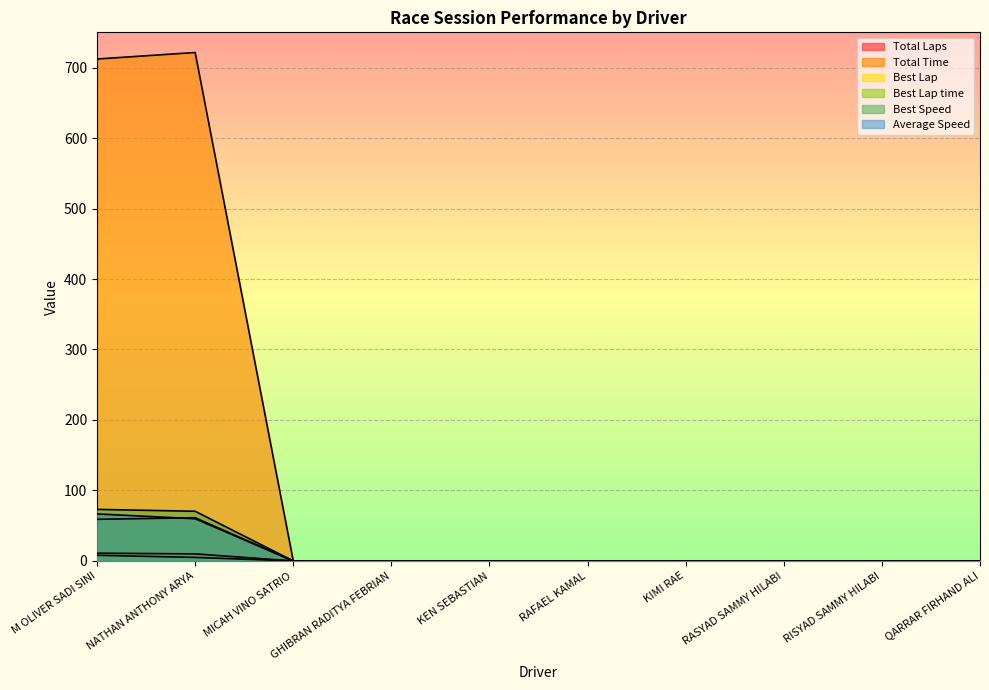

True or false: Best Lap time has more than 1 points higher than both neighbors.

False